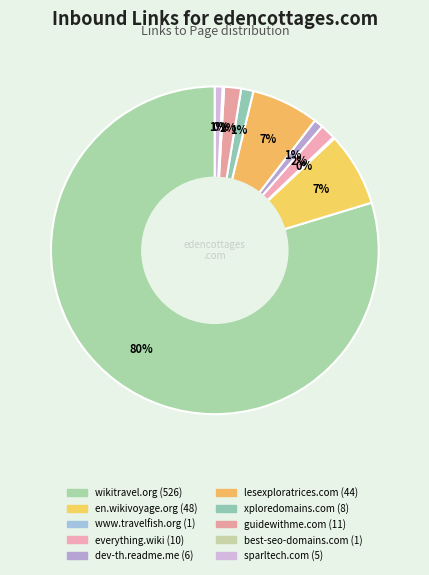

Which slice is the smallest?

www.travelfish.org